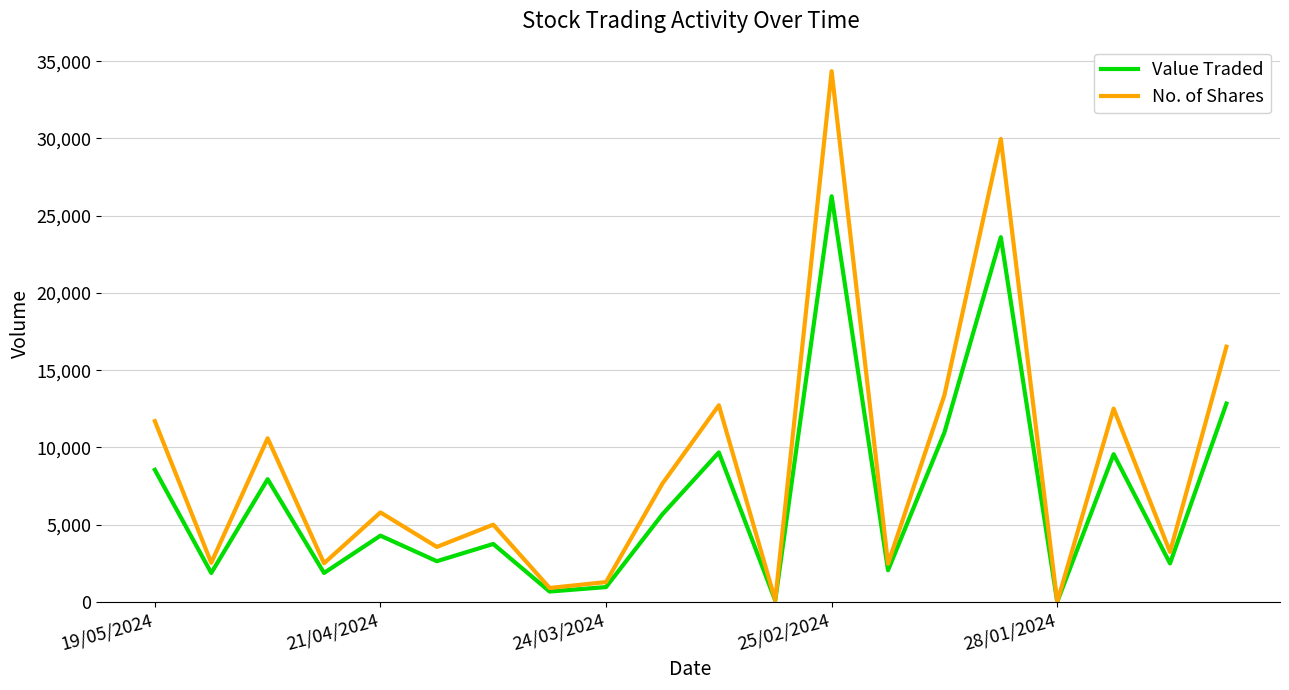

Rank the series by their maximum value, from highest to lowest.

No. of Shares, Value Traded